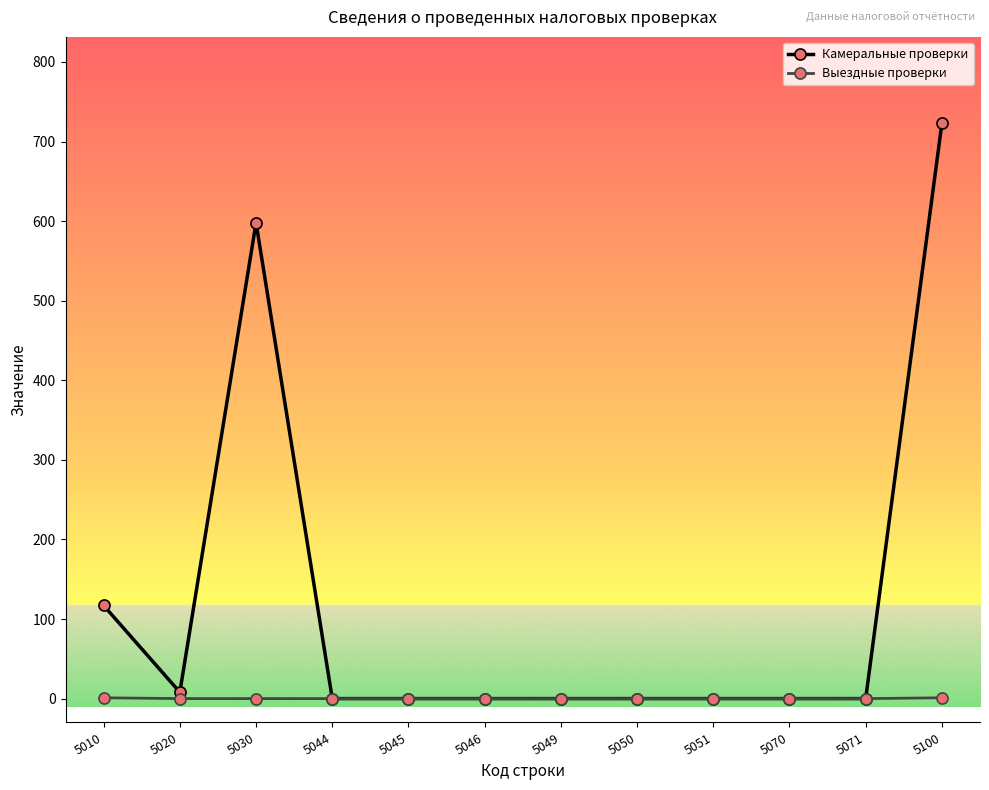

Which series has the widest spread of values?

Камеральные проверки